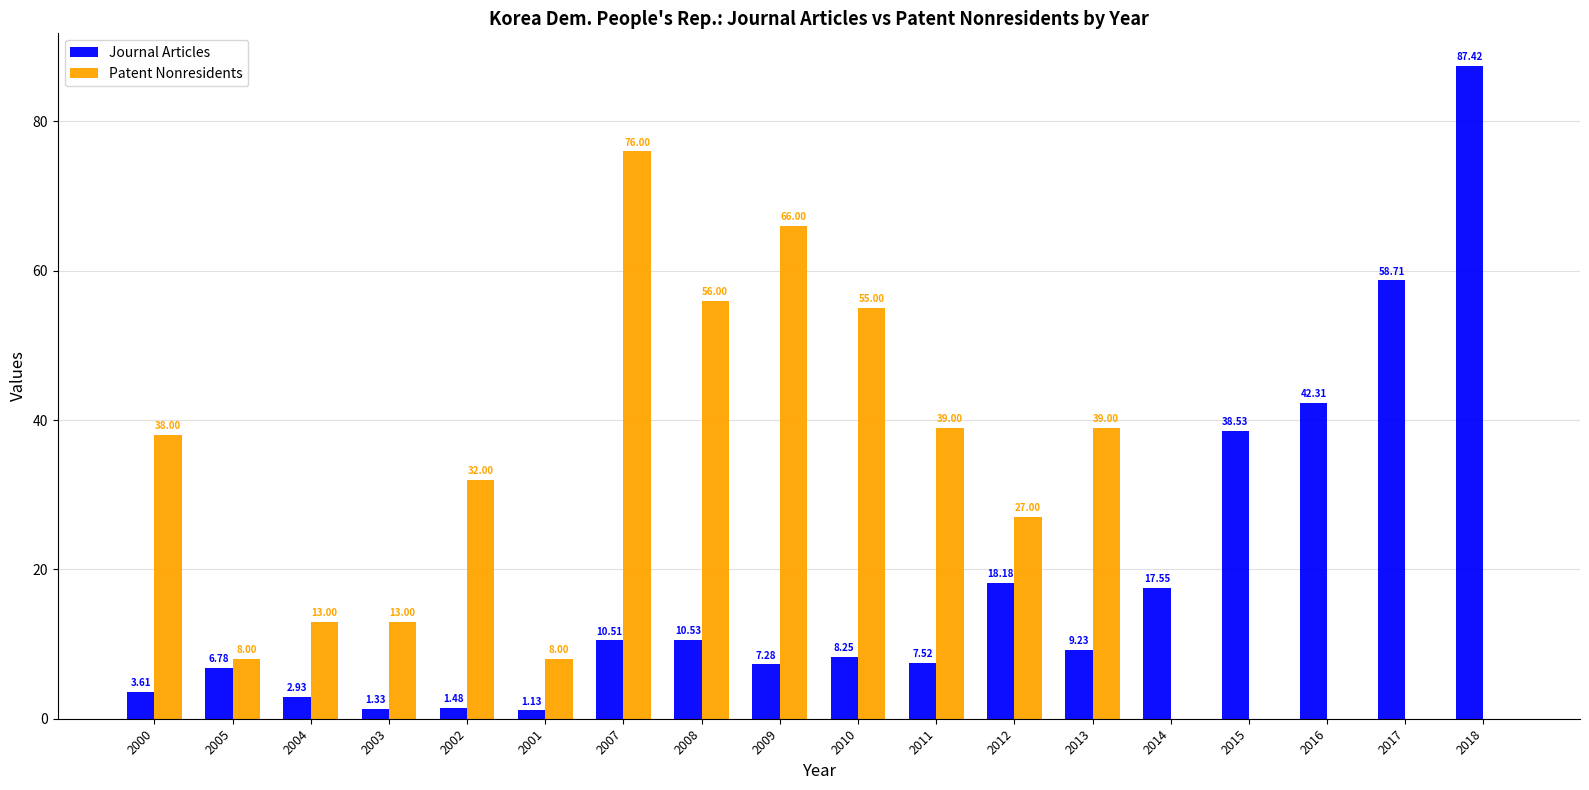

What is the sum of all Patent Nonresidents values?

470.0